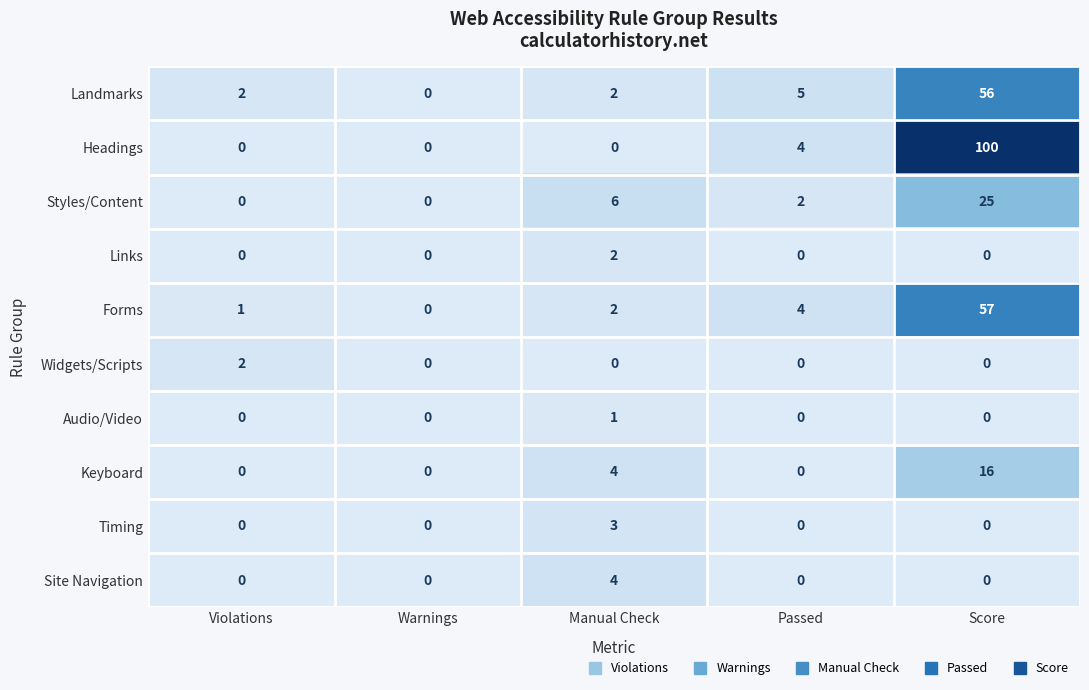

Count the Site Navigation values in the range 0 to 1.

4